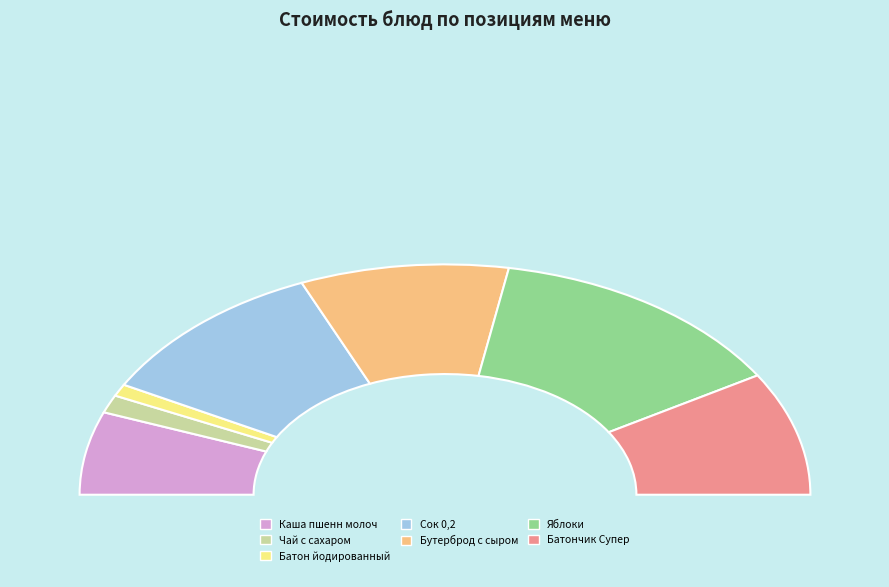

Rank the categories by value from lowest to highest.

Батон йодированный, Чай с сахаром, Каша пшенн молоч, Батончик Супер, Бутерброд с сыром, Сок 0,2, Яблоки